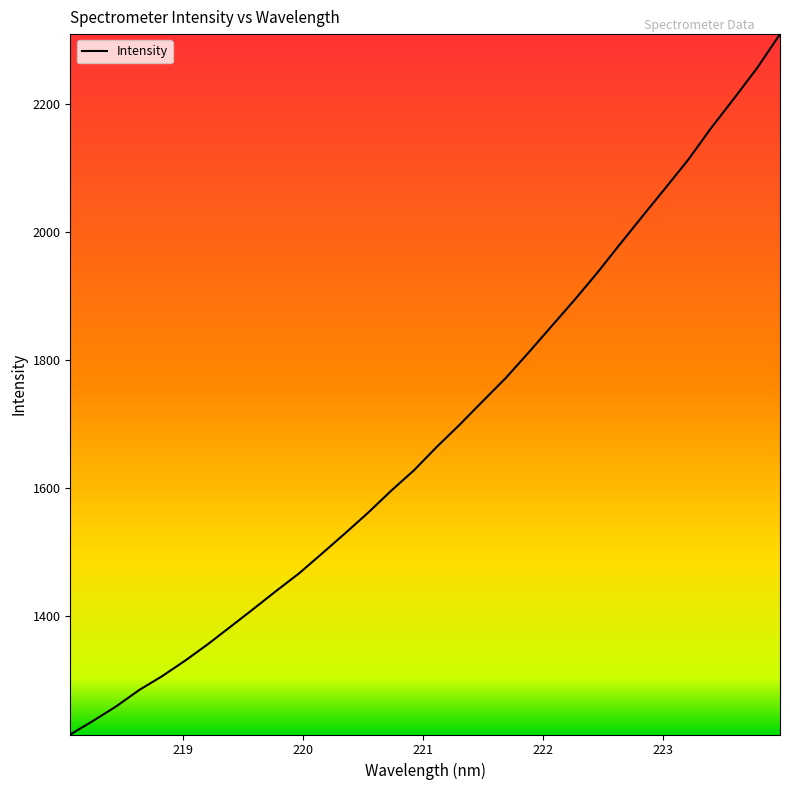

What is the greatest value displayed?

2309.9